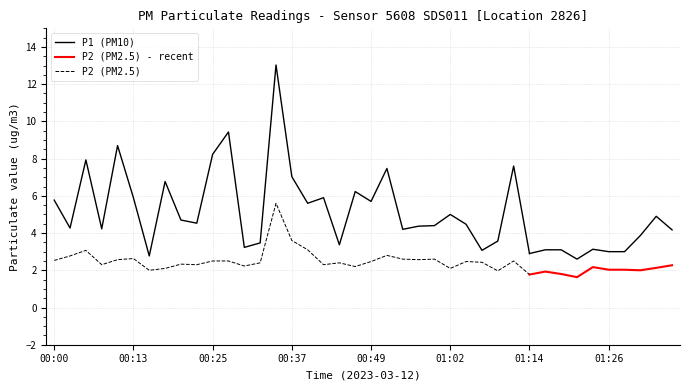

Is it true that P1 equals 8.7 at 00:10?

True